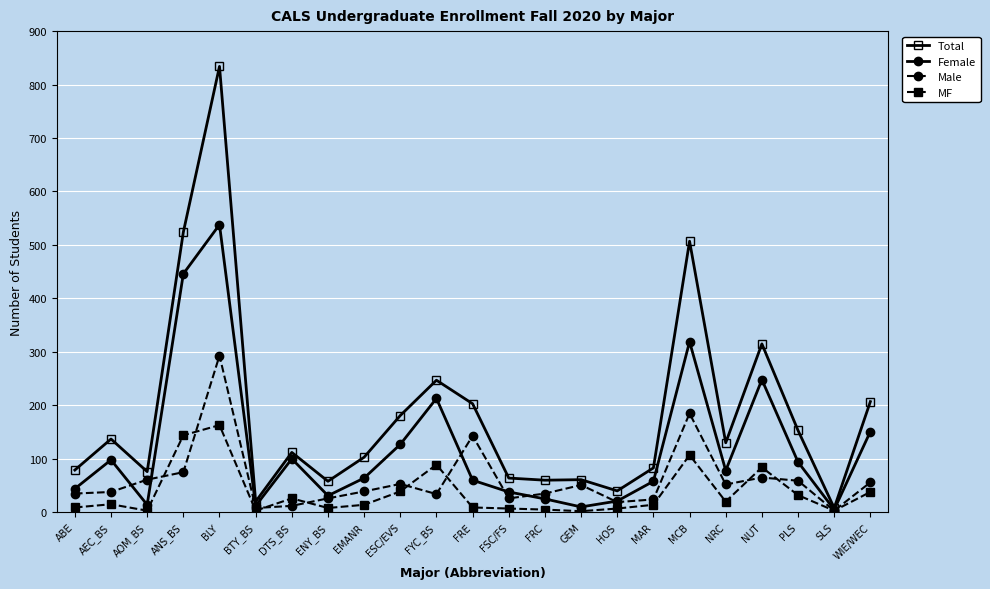

What is the difference between the maximum and minimum values in the Female series?

533